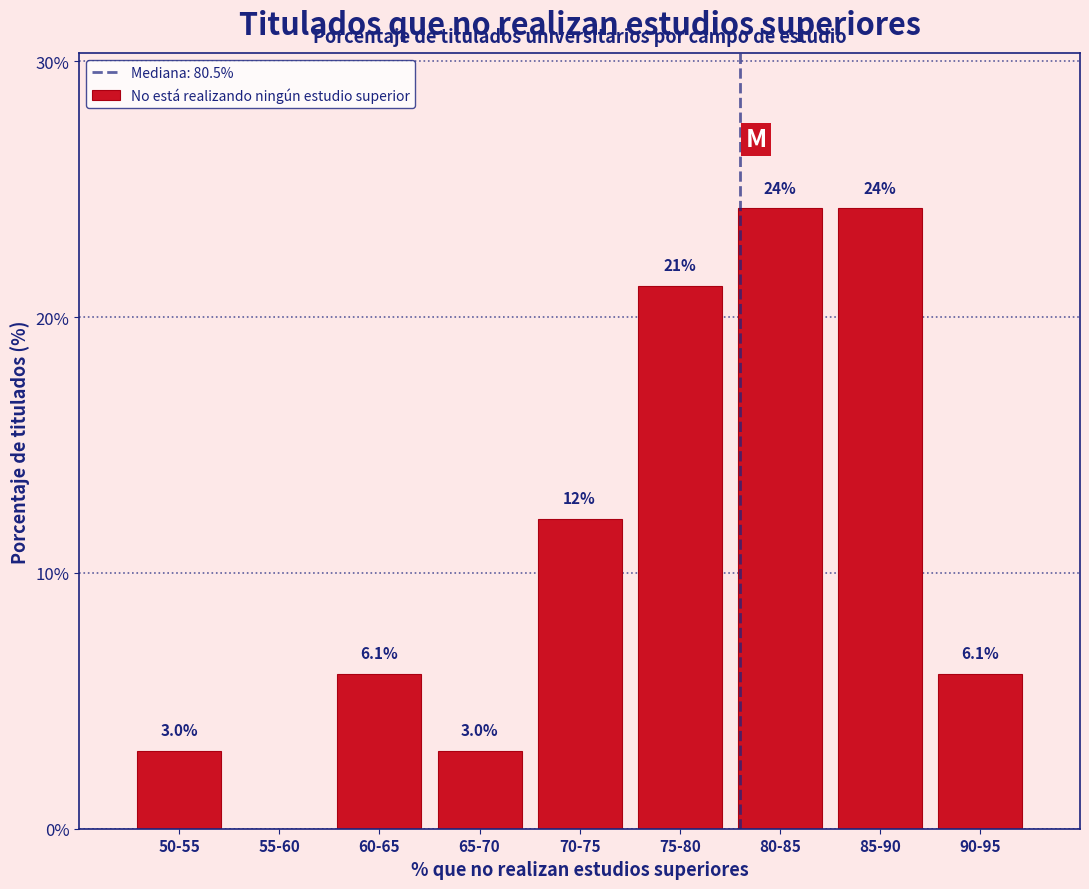

Reading right to left, what are all the values shown in this chart?

90-95=6.1	85-90=24.2	80-85=24.2	75-80=21.2	70-75=12.1	65-70=3.0	60-65=6.1	55-60=0.0	50-55=3.0